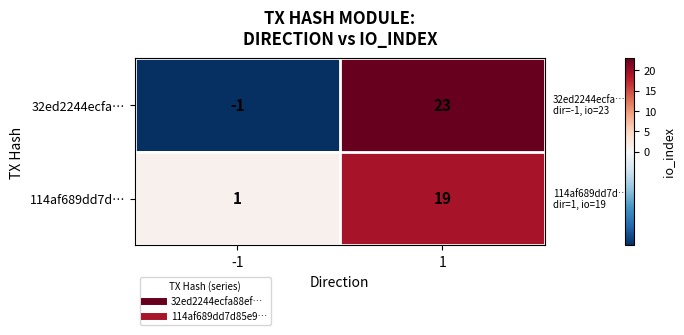

At which category is the sum across all series the highest?

1